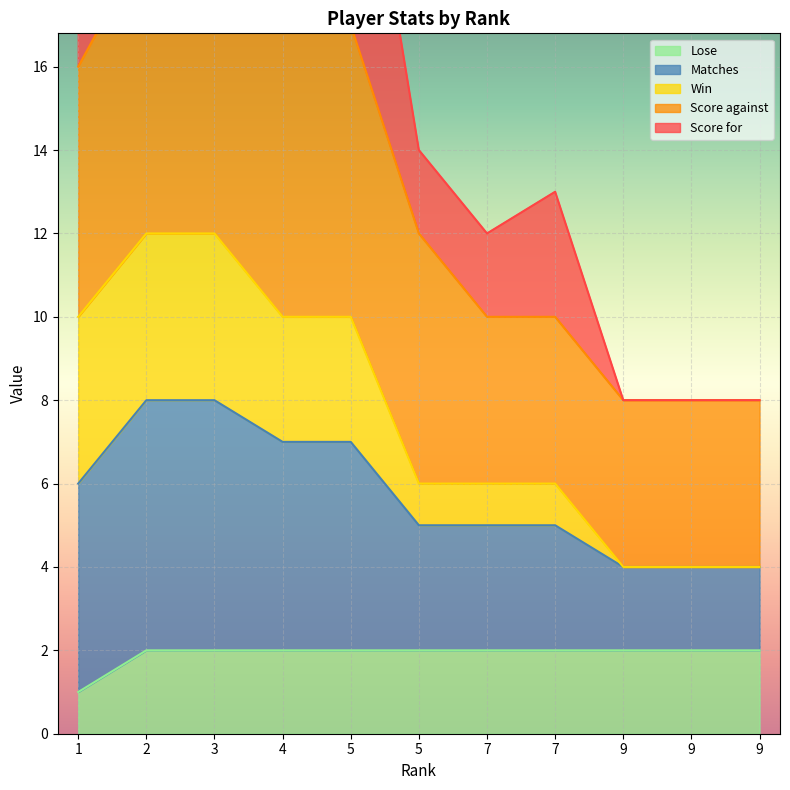

Which series changed the most between 9 and 9?

Score for